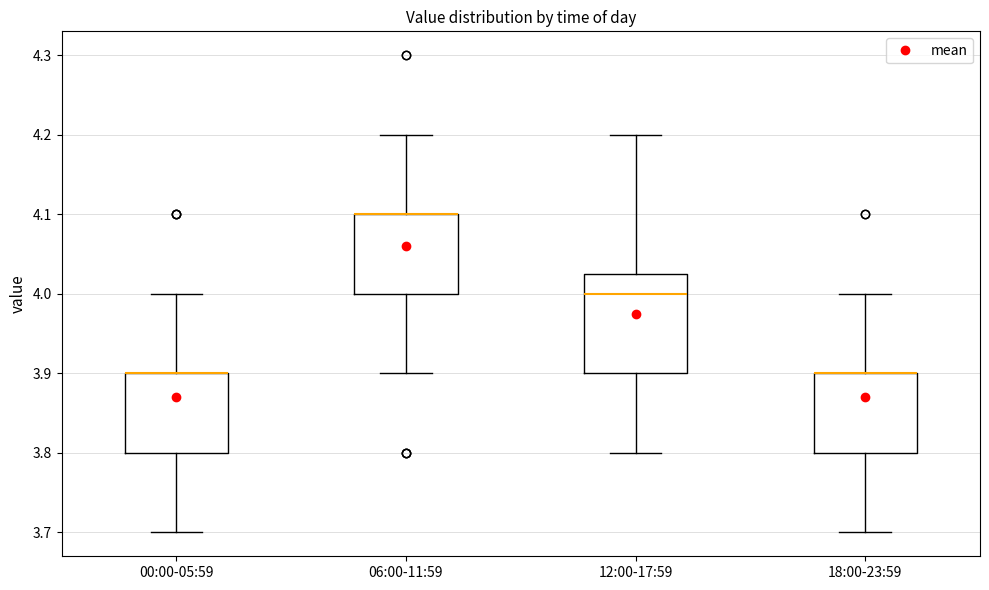

Where is the lower edge of the box for 06:00-11:59 on the y-axis? The values are not printed on the chart, so give them approximately, as read against the axis.

4.00